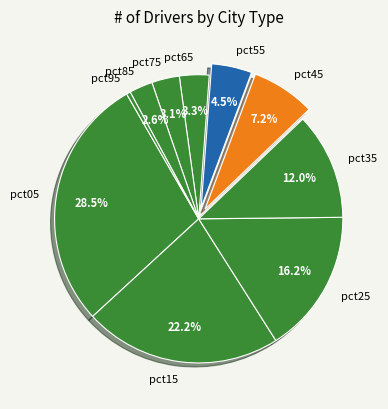

To the nearest percent, what is the average slice percentage?

10%